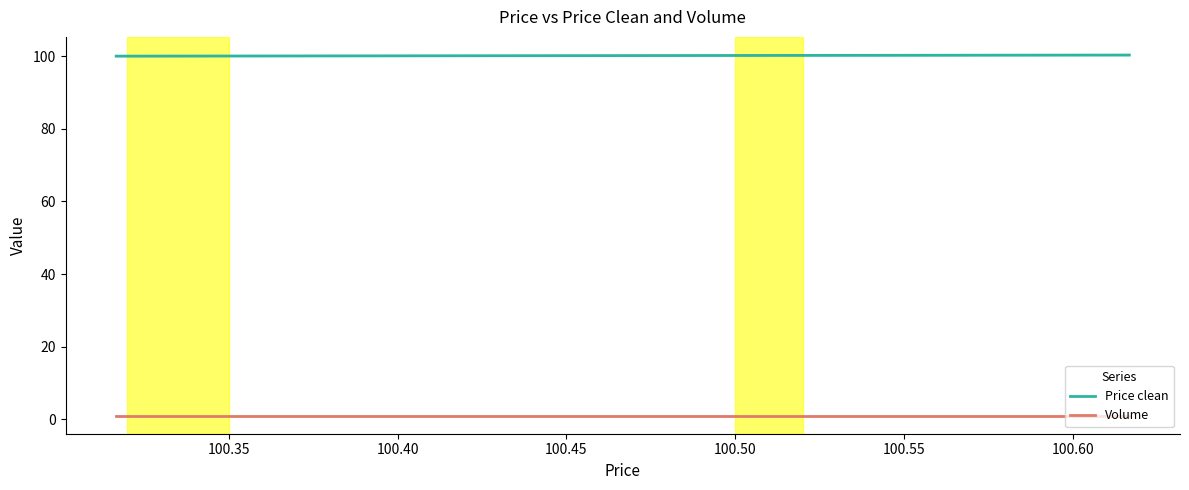

True or false: Volume has more than 2 points higher than both neighbors.

False